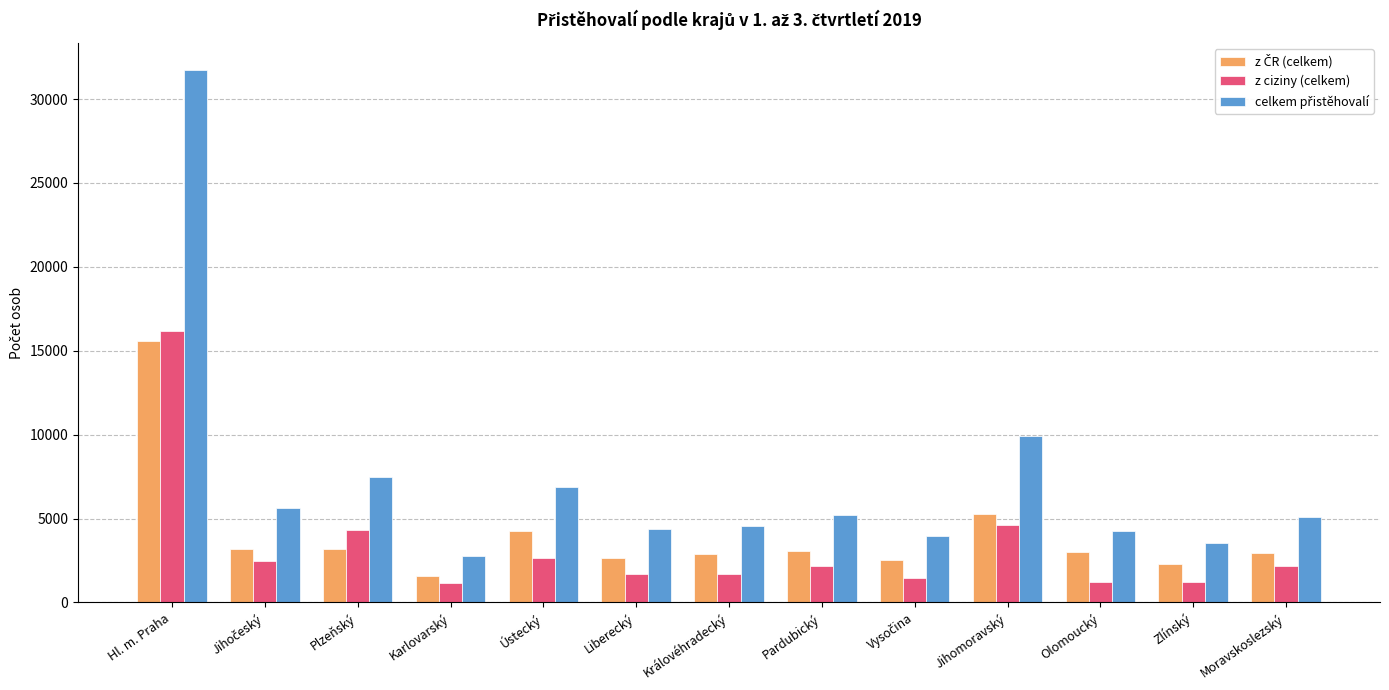

What is the sum of all z ciziny (celkem) values?

42954